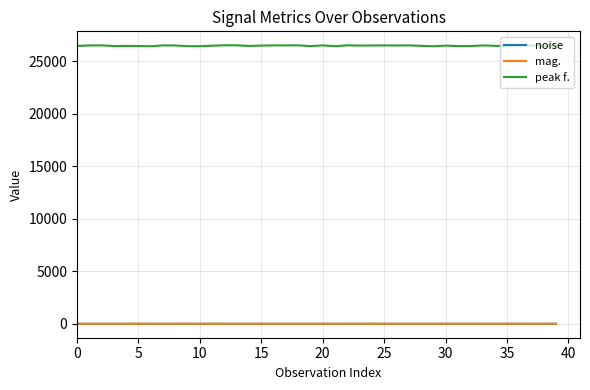

True or false: mag. and peak f. cross at least once.

False